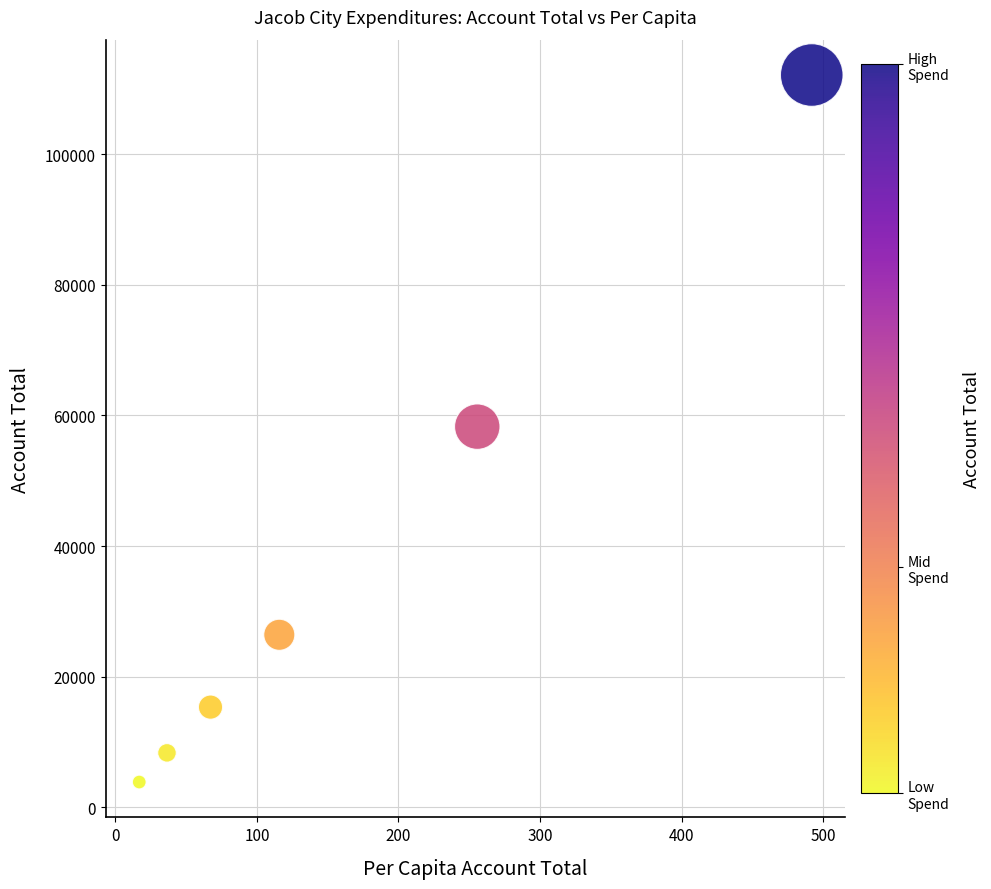

What is the average Y value?

37387